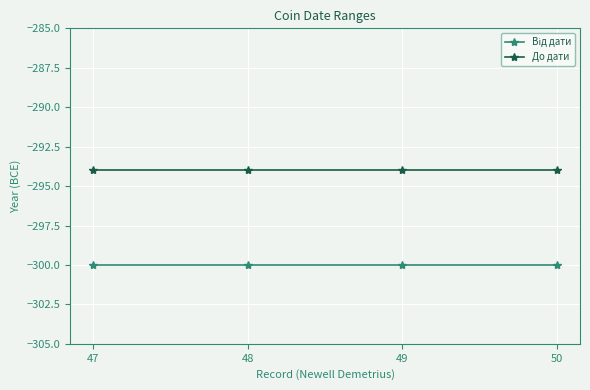

What is the value of the До дати point at the 4th from the left?

-294